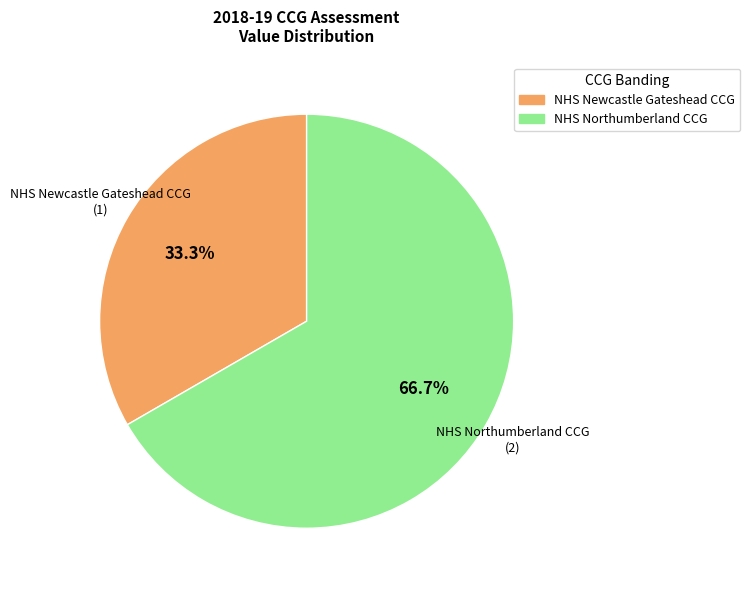

The NHS Newcastle Gateshead CCG slice represents 25% of the pie. True or false?

False